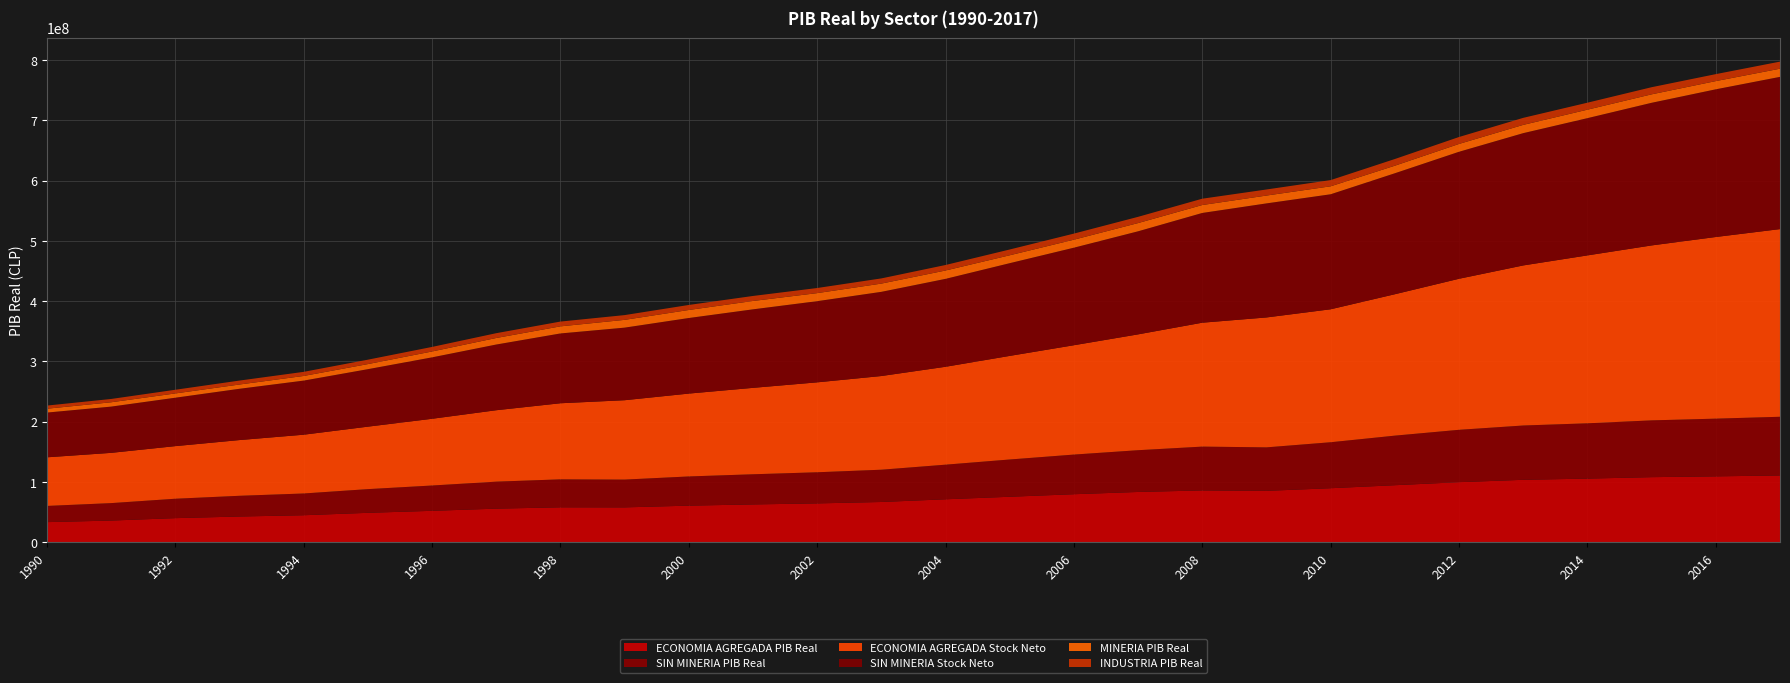

Reading right to left, what are all the values shown in this chart?

ECONOMIA AGREGADA PIB Real: 110744851.4	109249975.4	107927585.1	105506031.8	103527001.7	99590922.6	94550401.4	89558338.6	85200167.7	85888191.6	83363464.8	79593523.1	75389045.2	71188174.5	66710146.6	64374979.1	62656674.2	60639745.6	57767460.0	57865471.0	55653007.5	52039896.0	48720236.1	44716306.8	42601809.1	39895349.6	35875104.4	33287165.0
SIN MINERIA PIB Real: 97398250.0	95777372.4	94228496.0	91769088.0	90119272.0	86910056.0	82278464.0	76302208.0	72171928.0	72723600.0	69284776.0	65801468.0	61852856.0	57440264.0	53566580.0	51646988.0	50040096.0	48456664.0	46112836.0	46422928.0	44780684.0	42001392.0	39322088.0	36090516.0	34383908.0	32199524.0	28954786.0	26866060.0
ECONOMIA AGREGADA Stock Neto: 311488957.8	301490768.3	290367190.1	278704487.3	265677545.7	250696410.4	234693824.8	220690380.1	215618018.8	205667887.3	192257564.7	181483845.6	171927244.2	162487963.6	155488501.6	149252094.4	143435401.0	137529140.9	131732891.5	126283911.1	118552641.9	110755844.7	103669749.5	97565287.9	92487560.9	87310363.1	83406131.8	80689876.1
SIN MINERIA Stock Neto: 252637477.3	245110742.1	236726914.5	227778591.5	219545683.1	210770239.4	200772780.9	190875953.7	189287028.2	182134639.6	171051348.2	161875076.4	153880450.7	145899865.1	139709859.7	134715821.1	130305934.9	125414194.2	120452467.6	115845197.8	109029534.6	101918391.3	95397711.3	89780338.1	85107774.2	80343676.4	76750972.4	74251452.7
MINERIA PIB Real: 13569535.5	13651444.1	14047044.9	14075712.0	13732928.1	13010966.0	12535538.9	13218971.2	13028242.2	13164591.7	13672387.8	13299056.0	13128187.2	13876962.8	13690077.2	13363136.2	13885991.7	13339295.6	12924256.7	11762274.5	10856586.0	9771397.4	8440948.5	7720541.2	7089932.9	7101399.7	7205224.3	6411186.6
INDUSTRIA PIB Real: 11735873.0	11547693.8	11826778.2	11581617.0	11649332.2	11500821.0	11100605.1	10318154.8	10060808.3	10506171.9	10343493.7	10099724.3	9582334.2	9135890.3	8610581.1	8469450.8	8314338.4	8320563.6	7884742.3	7951047.1	7967784.1	7543178.3	7308287.7	6796274.3	6529742.6	6088043.5	5464350.0	5187485.1